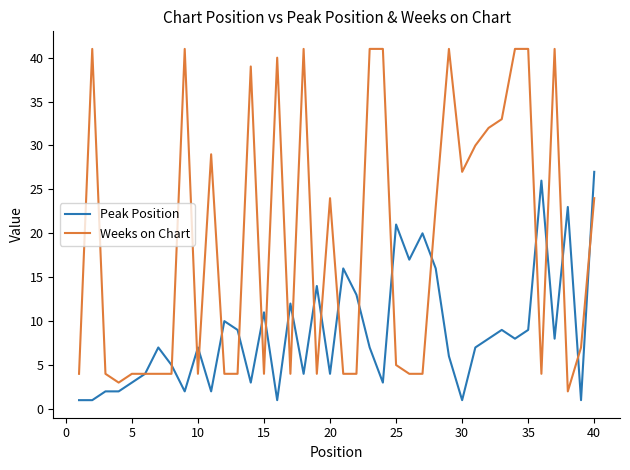

Rank the series by their average value, from highest to lowest.

Weeks on Chart, Peak Position